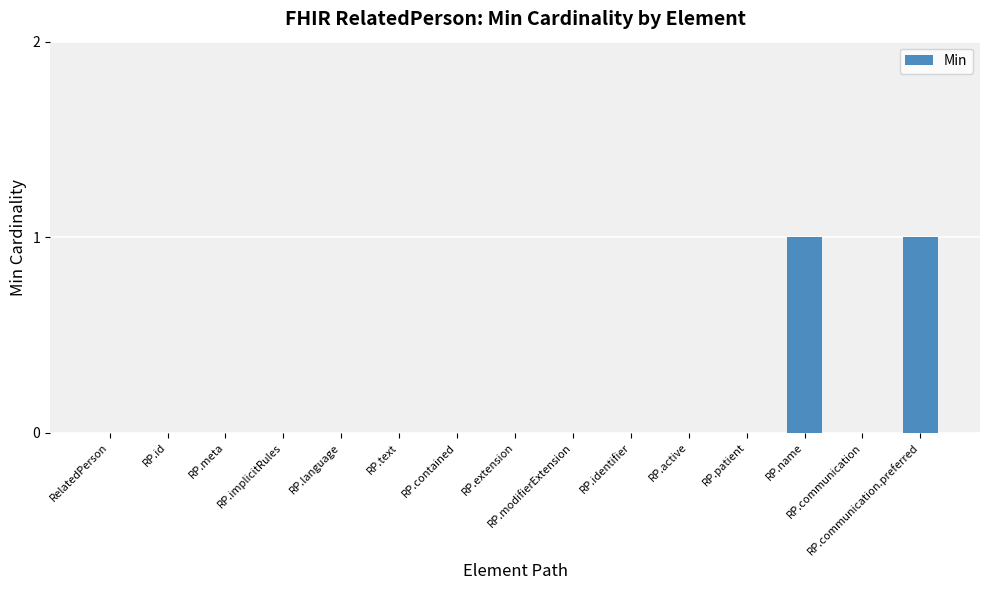

True or false: the data shows 0 at RP.modifierExtension.

True